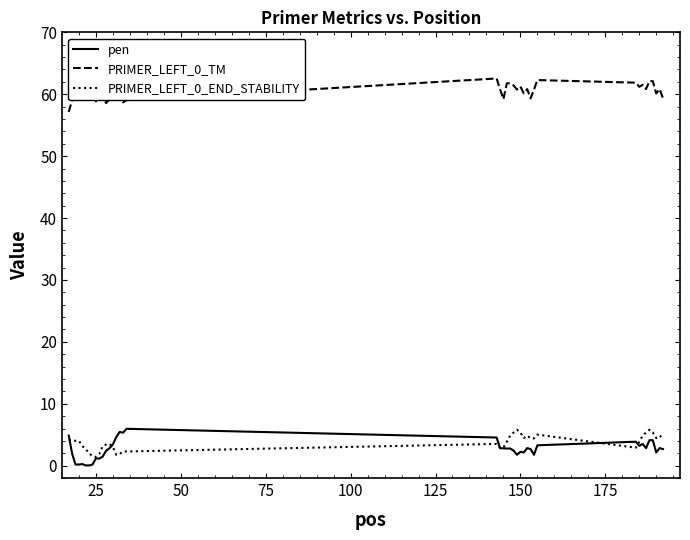

True or false: PRIMER_LEFT_0_TM and pen cross at least once.

False